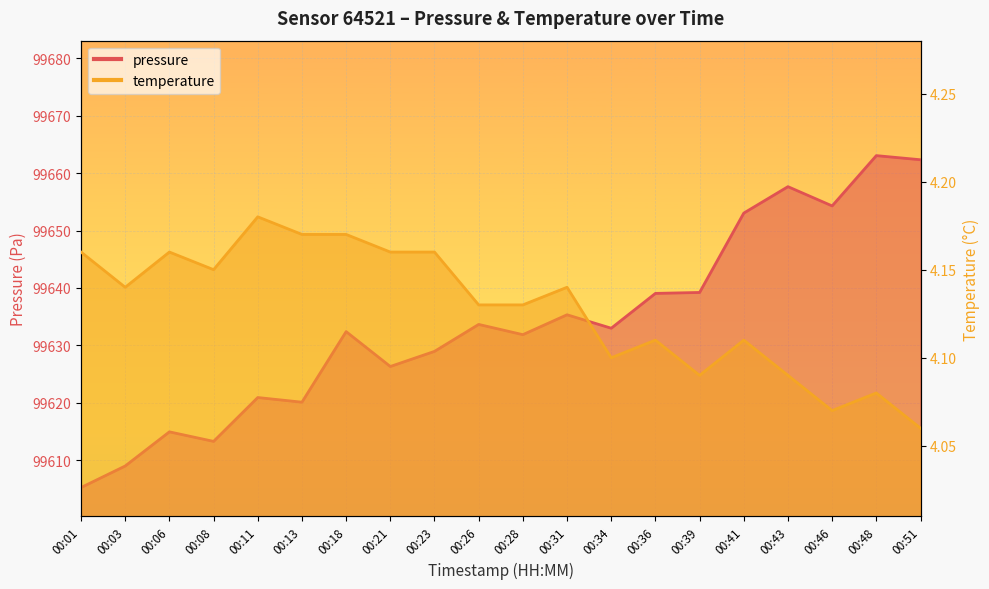

At which label is temperature closest to 4?

00:51